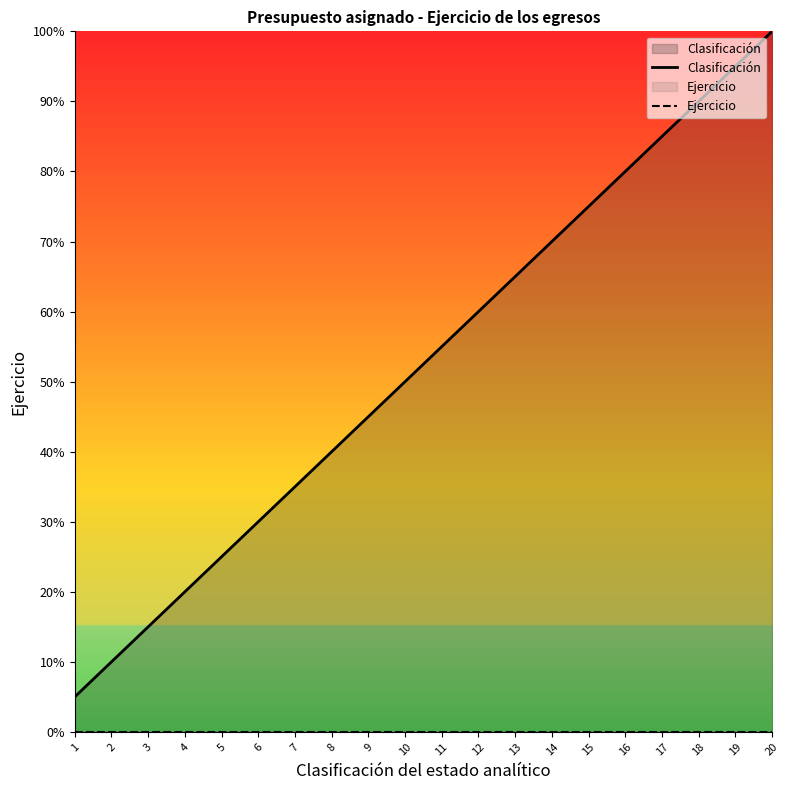

The value of Clasificación at 6 is 50.4. True or false?

False